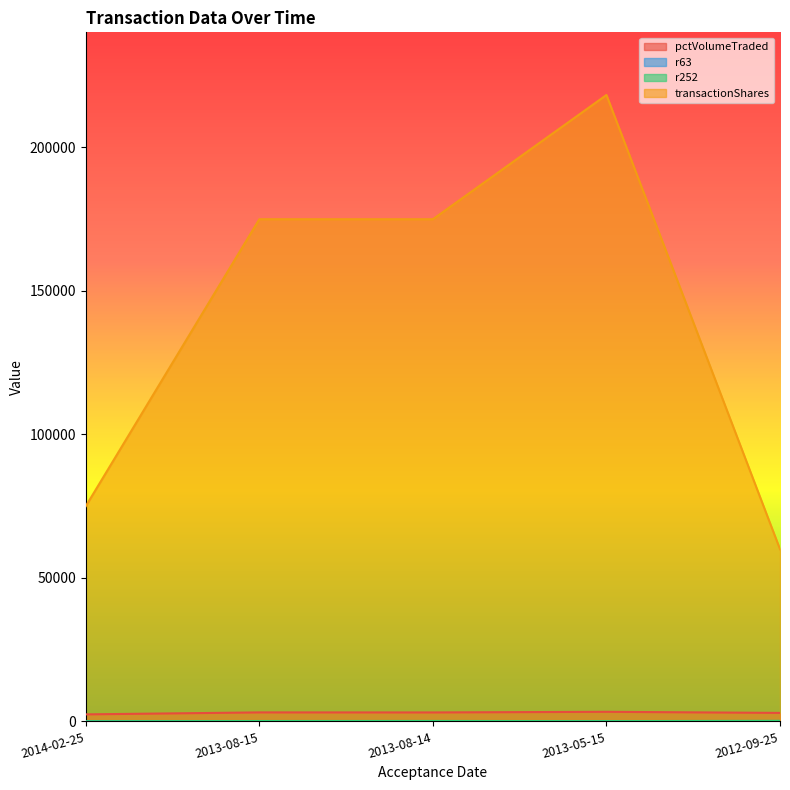

At which category does transactionShares reach its first local peak?

2013-05-15